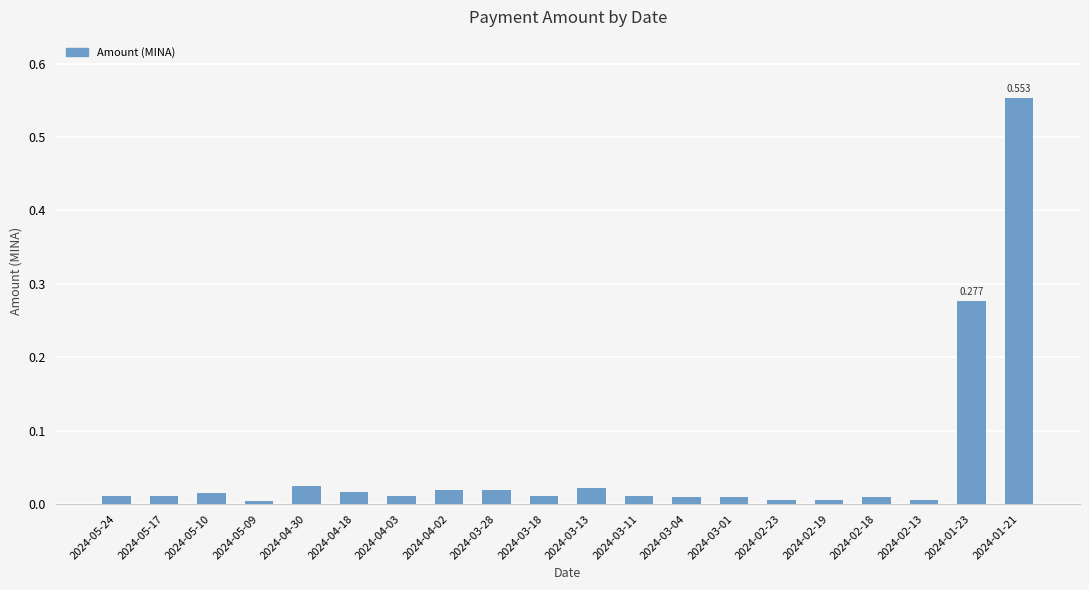

What is the label of the 19th bar from the right?

2024-05-17